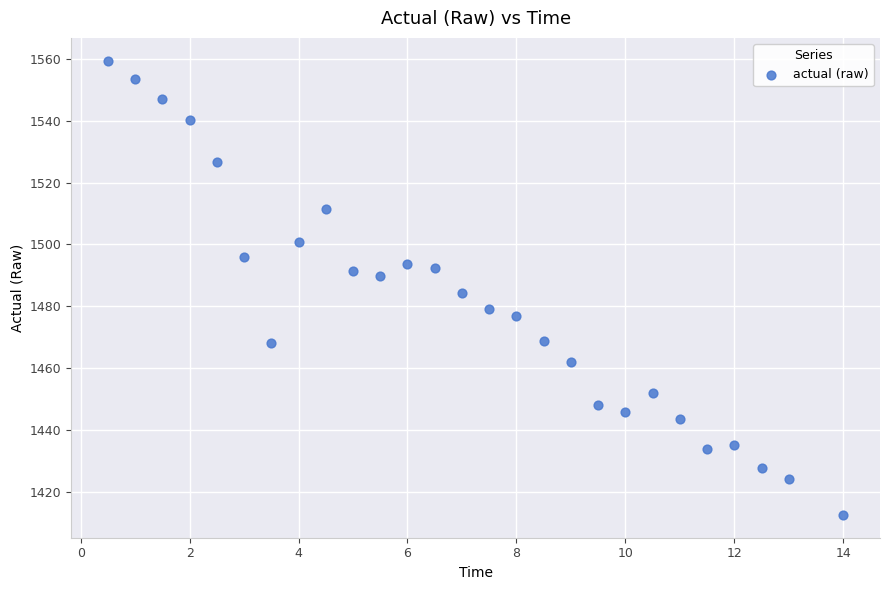

What is the range of X values (max minus min)?

13.5